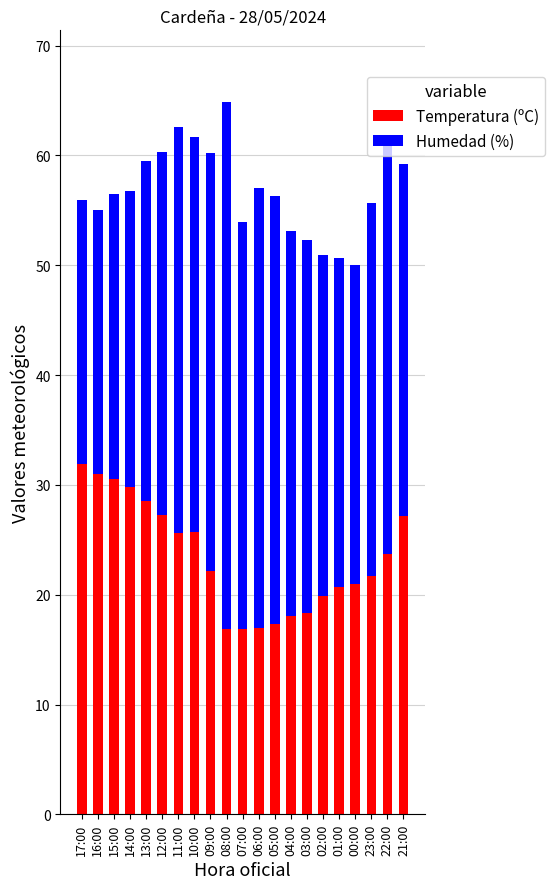

Is it true that Temperatura (ºC) equals 17.3 at 05:00?

True